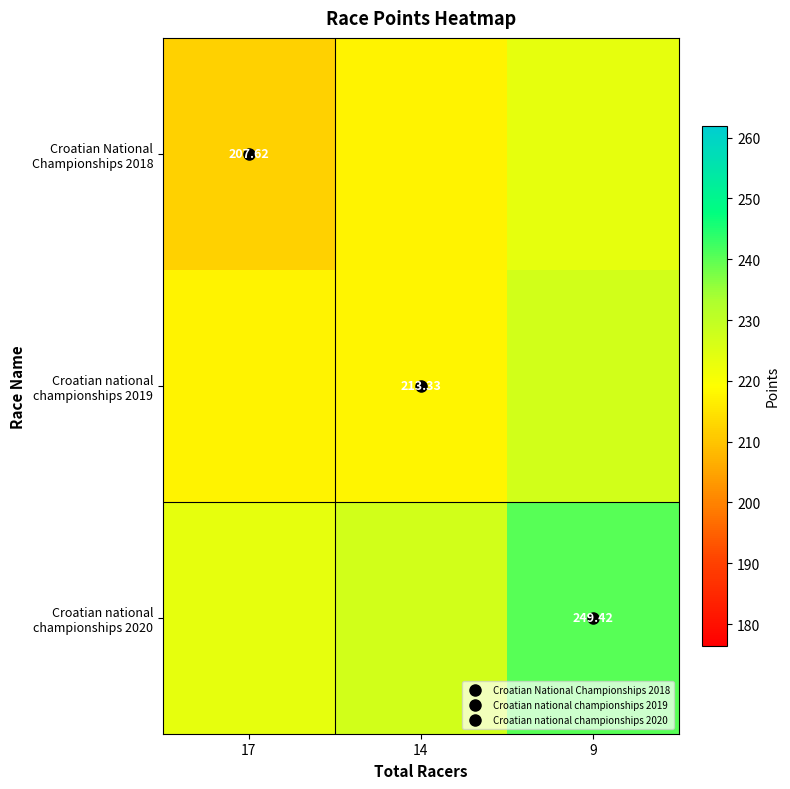

List the series in order of their peak value, lowest first.

Croatian National Championships 2018, Croatian national championships 2019, Croatian national championships 2020